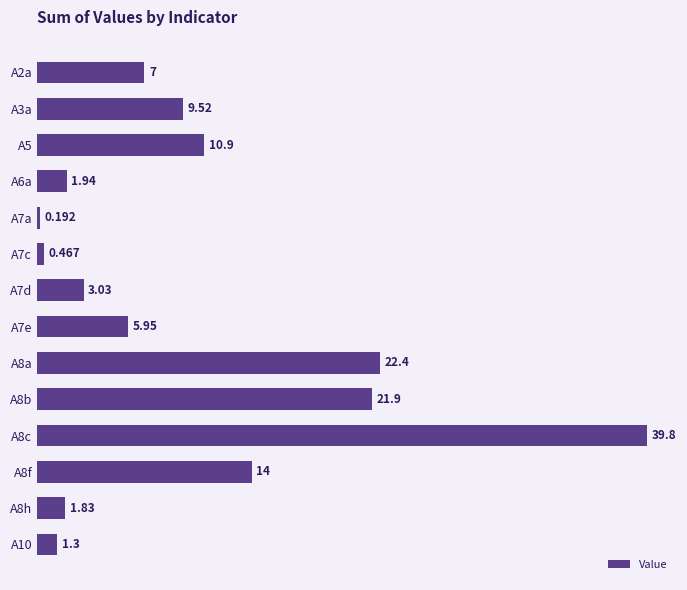

How many categories are shown in the chart?

14